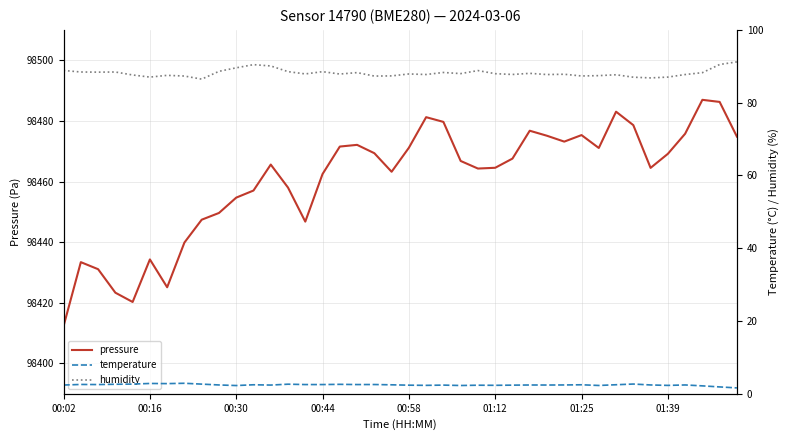

Reading left to right, transcribe all the data shown in this chart.

pressure: 98412.3	98433.4	98431.1	98423.3	98420.3	98434.3	98425.1	98439.9	98447.4	98449.6	98454.7	98457.0	98465.6	98458.0	98446.8	98462.5	98471.5	98472.1	98469.3	98463.2	98471.1	98481.2	98479.7	98466.8	98464.3	98464.5	98467.6	98476.8	98475.1	98473.2	98475.3	98471.1	98483.0	98478.6	98464.5	98469.1	98475.8	98486.9	98486.2	98474.8
temperature: 2.4	2.6	2.5	2.6	2.7	2.8	2.8	2.9	2.7	2.4	2.3	2.5	2.4	2.6	2.5	2.5	2.6	2.5	2.5	2.5	2.4	2.3	2.4	2.3	2.4	2.3	2.4	2.4	2.4	2.4	2.5	2.3	2.5	2.7	2.4	2.3	2.4	2.2	1.9	1.6
humidity: 88.8	88.4	88.4	88.4	87.6	87.0	87.5	87.3	86.5	88.6	89.6	90.5	90.1	88.5	87.9	88.5	87.9	88.3	87.3	87.4	87.9	87.7	88.3	88.0	88.8	88.0	87.8	88.1	87.7	87.8	87.3	87.4	87.7	87.0	86.8	87.0	87.7	88.2	90.5	91.2